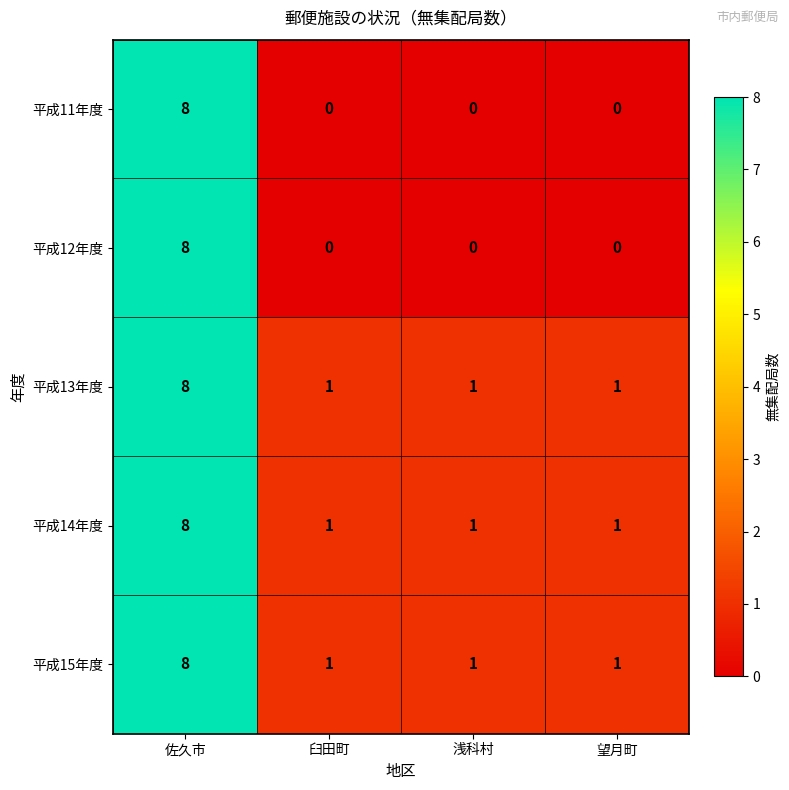

Reading left to right, extract all data points from this chart.

平成11年度: 佐久市=8	臼田町=0	浅科村=0	望月町=0
平成12年度: 佐久市=8	臼田町=0	浅科村=0	望月町=0
平成13年度: 佐久市=8	臼田町=1	浅科村=1	望月町=1
平成14年度: 佐久市=8	臼田町=1	浅科村=1	望月町=1
平成15年度: 佐久市=8	臼田町=1	浅科村=1	望月町=1